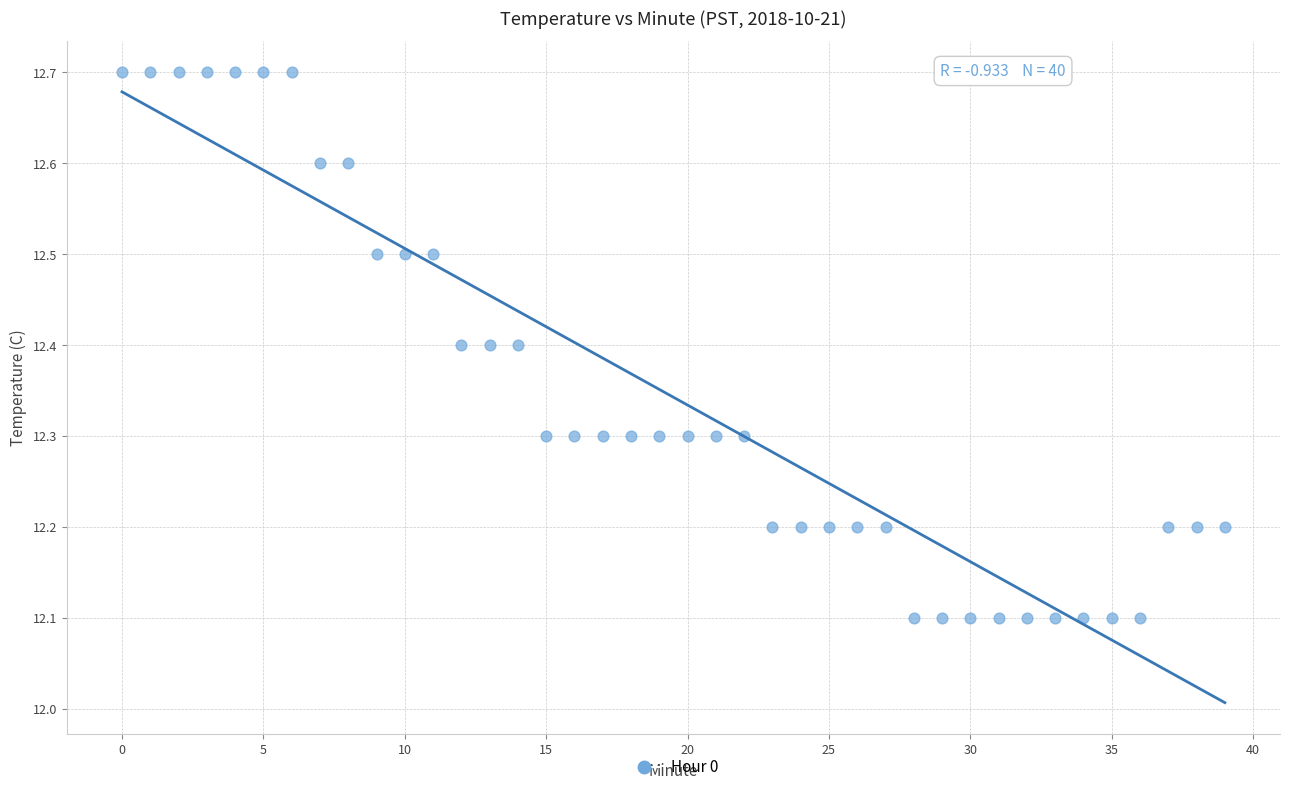

What is the range of Y values (max minus min)?

0.6